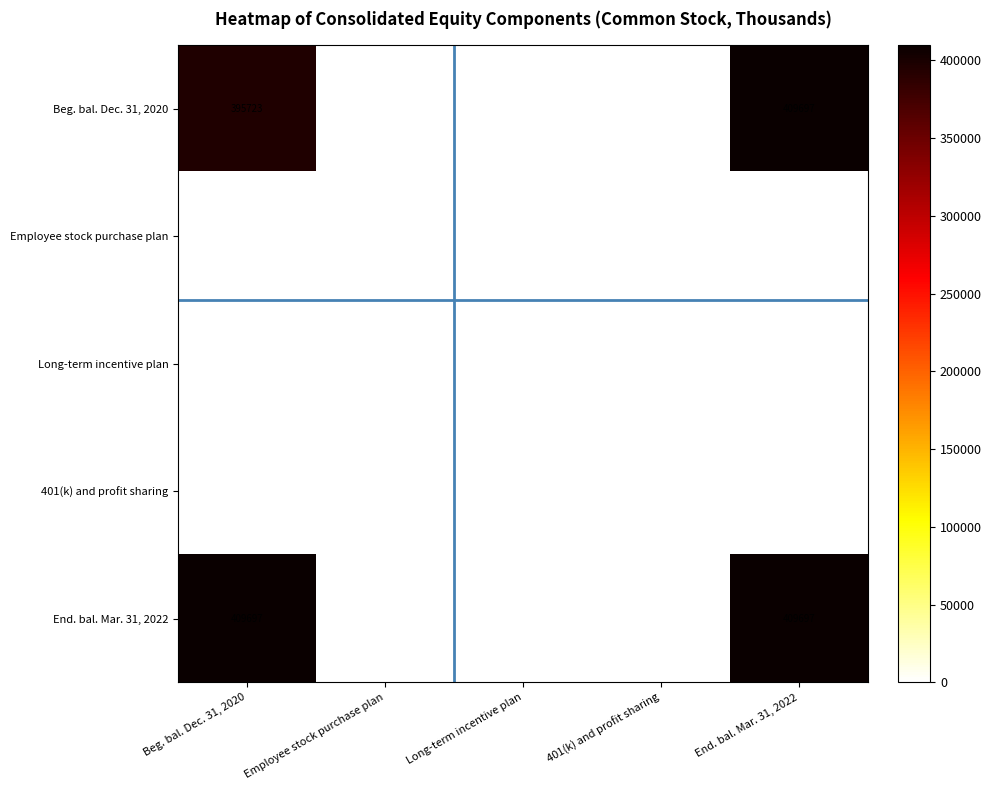

Reading left to right, extract all data points from this chart.

Beg. bal. Dec. 31, 2020: 395723	55	212	103	409697
Employee stock purchase plan: 55	0	0	0	44
Long-term incentive plan: 212	0	0	0	300
401(k) and profit sharing: 103	0	0	0	87
End. bal. Mar. 31, 2022: 409697	44	300	87	409697